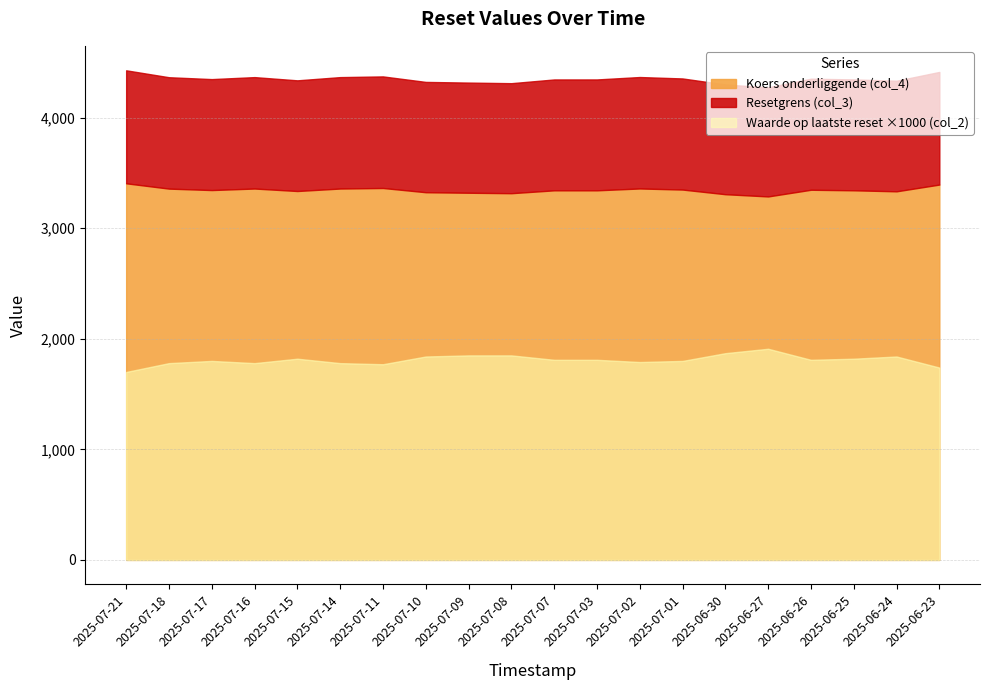

True or false: Resetgrens (col_3) and Koers onderliggende (col_4) cross at least once.

False